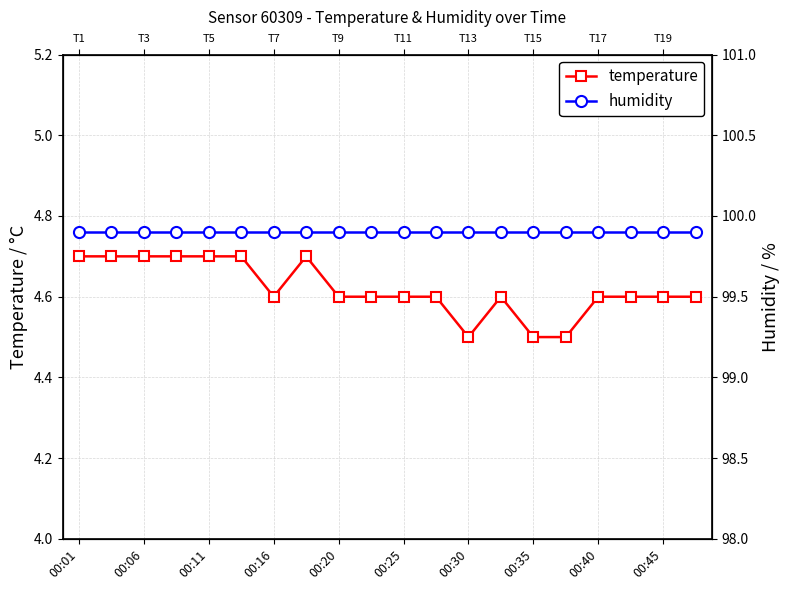

Is it true that temperature equals 1.5 at 00:11?

False